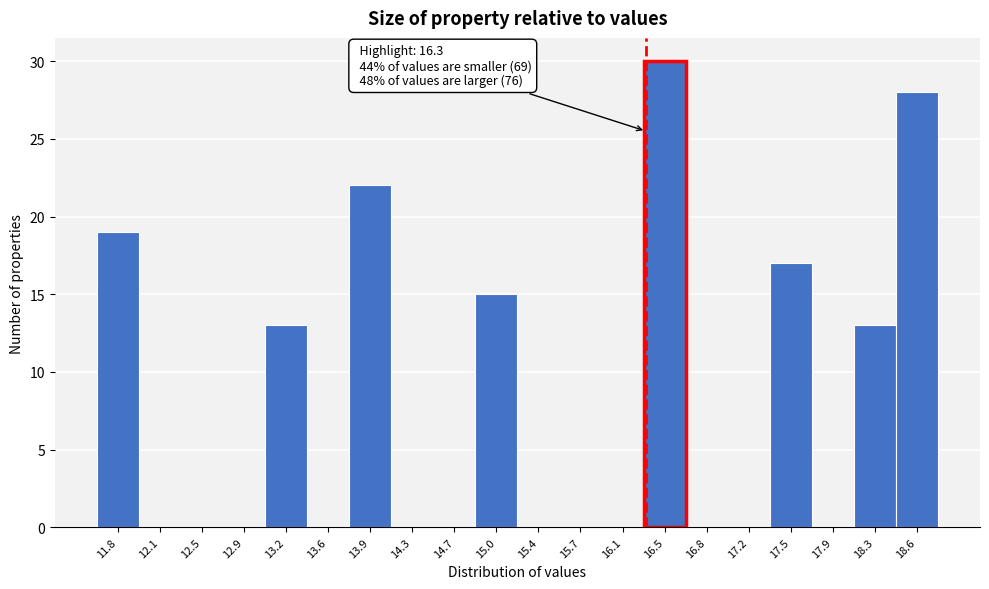

Over which range of the x-axis is the bar tallest?

16.28 to 16.64